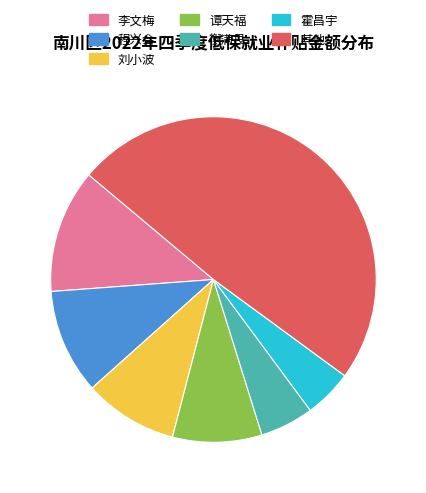

How many slices are in this pie chart?

7